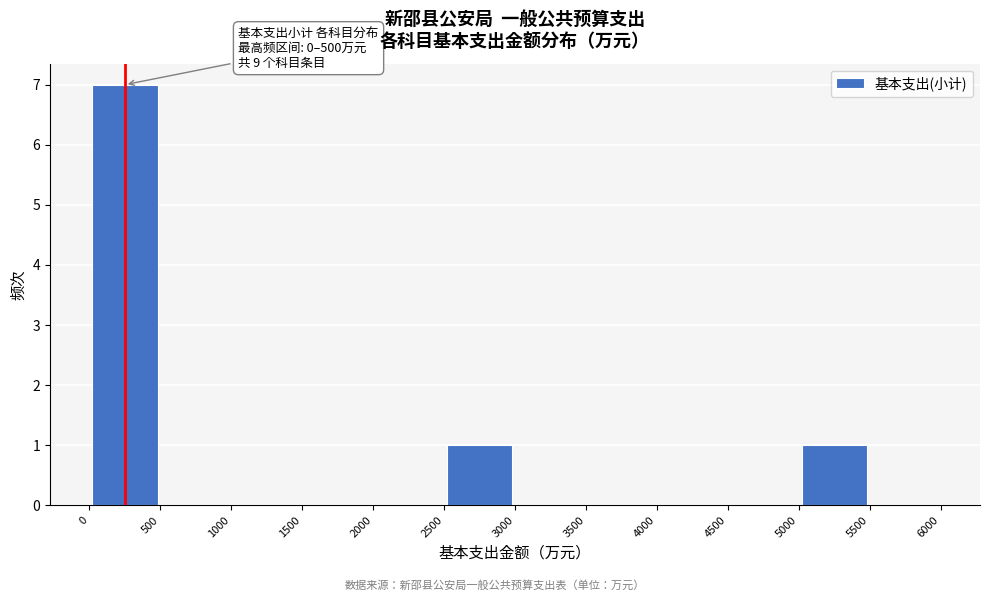

Over which range of the x-axis is the bar tallest?

0 to 500